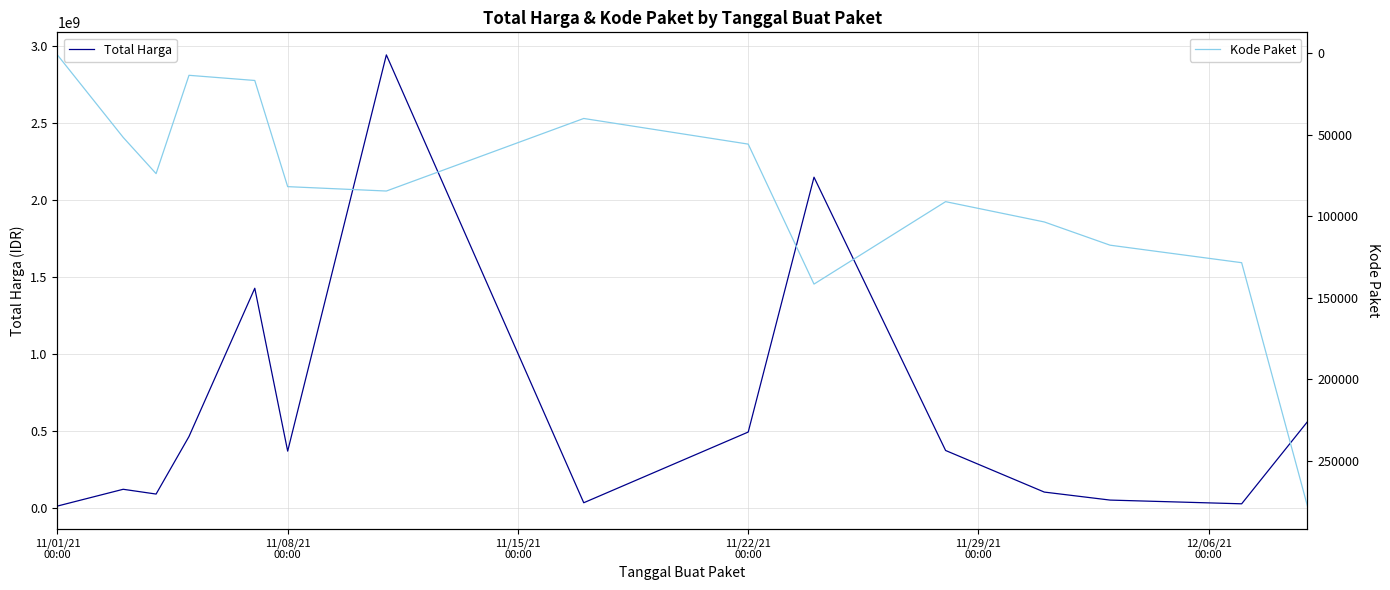

How many values in the Total Harga series are below 369225000?

7